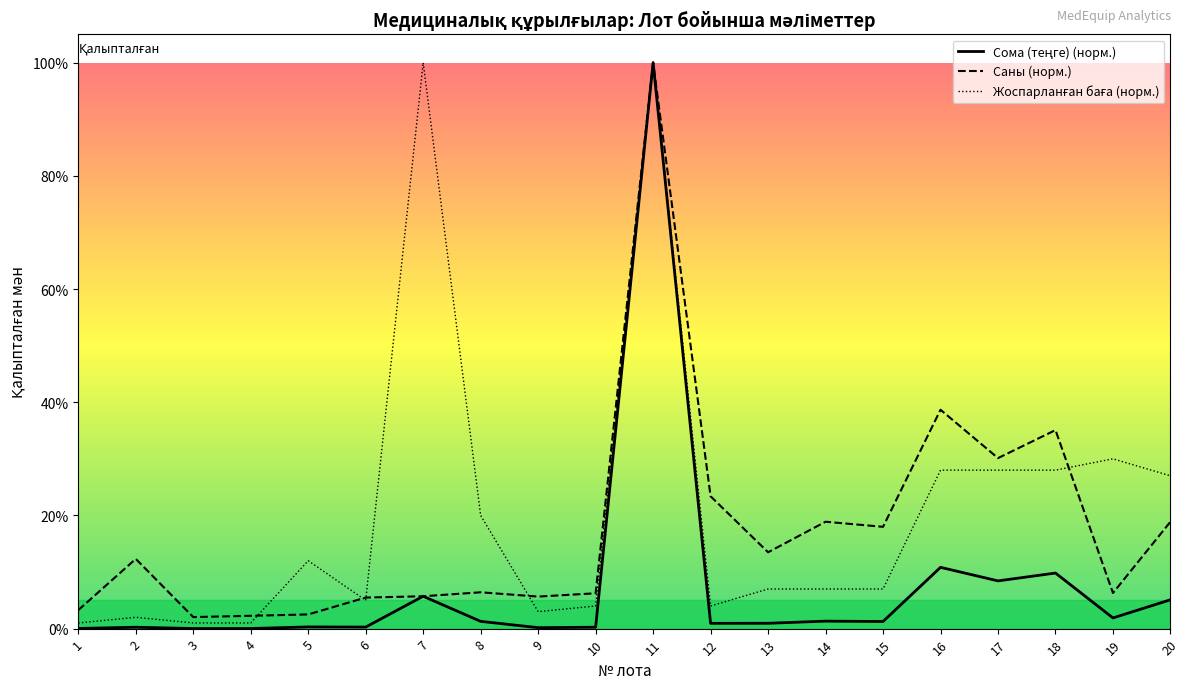

At how many categories does at least one series exceed 0?

20